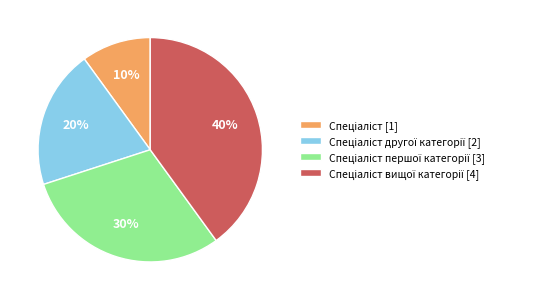

Is there a majority slice in this chart?

No